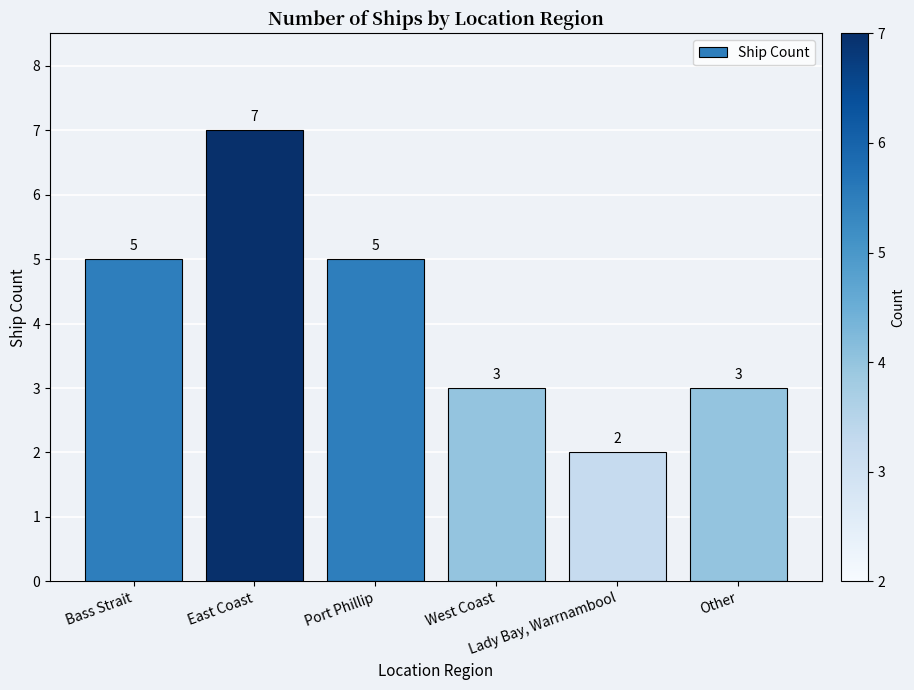

What value does the data have at Port Phillip?

5